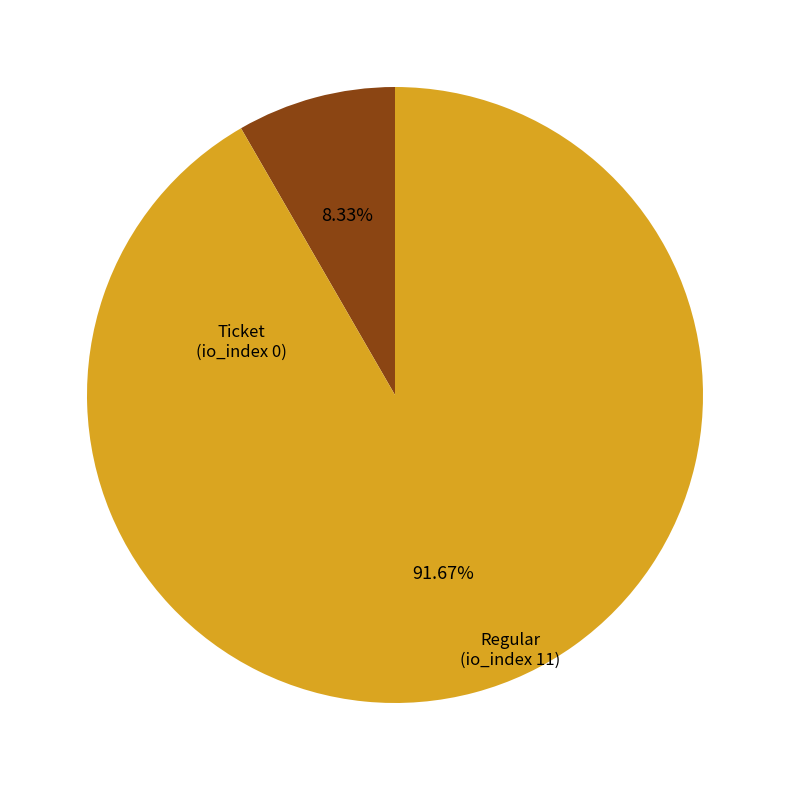

To the nearest percent, what is the average slice percentage?

50%